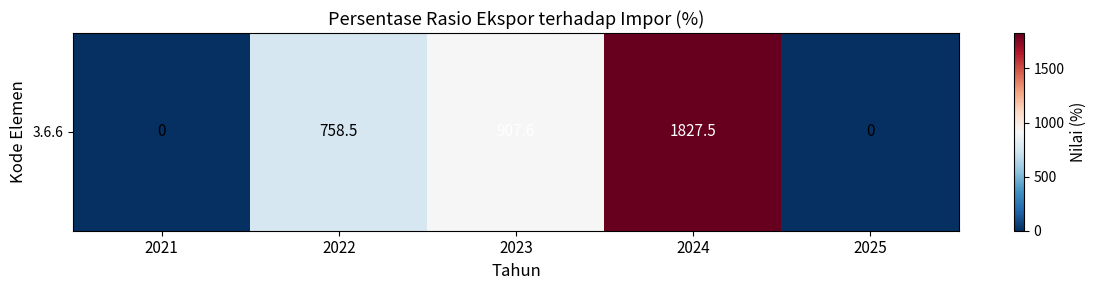

At which category does the chart reach its peak across all series?

2024